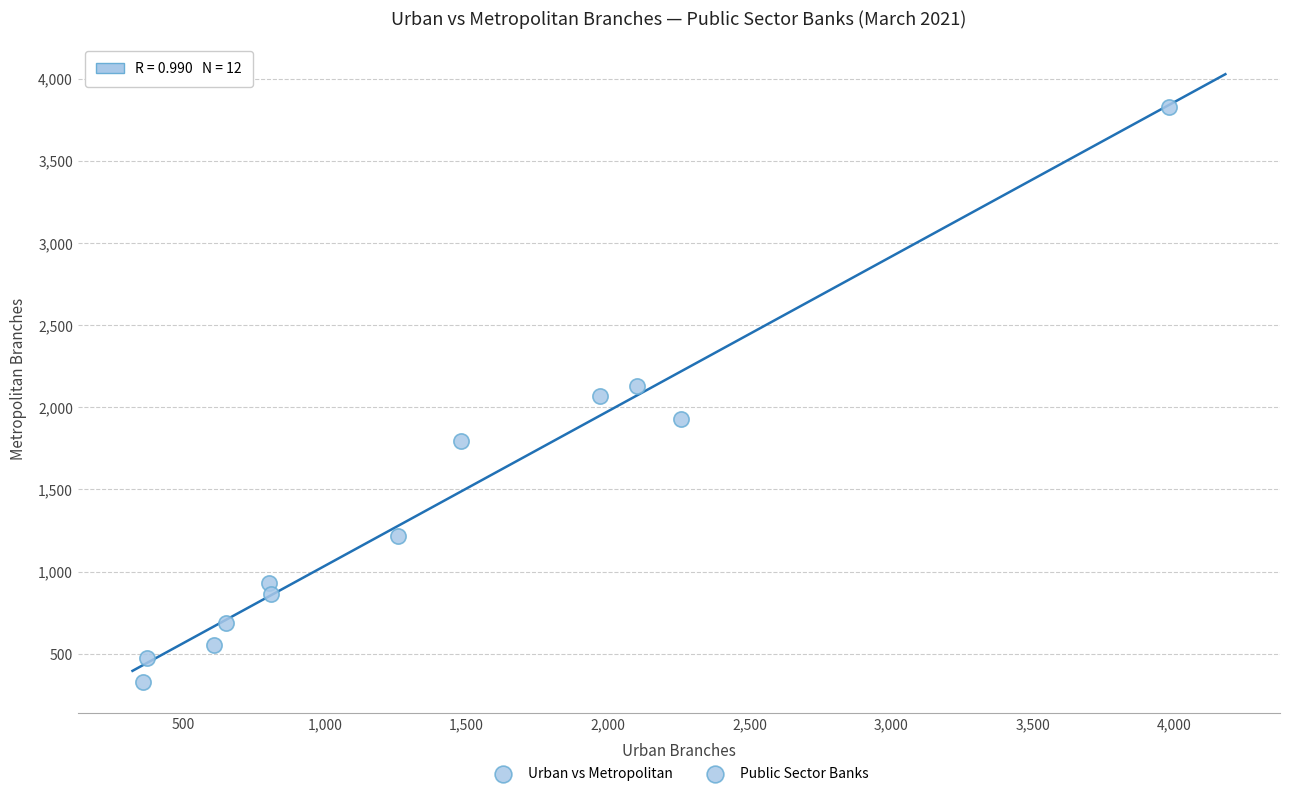

What is the range of X values (max minus min)?

3625